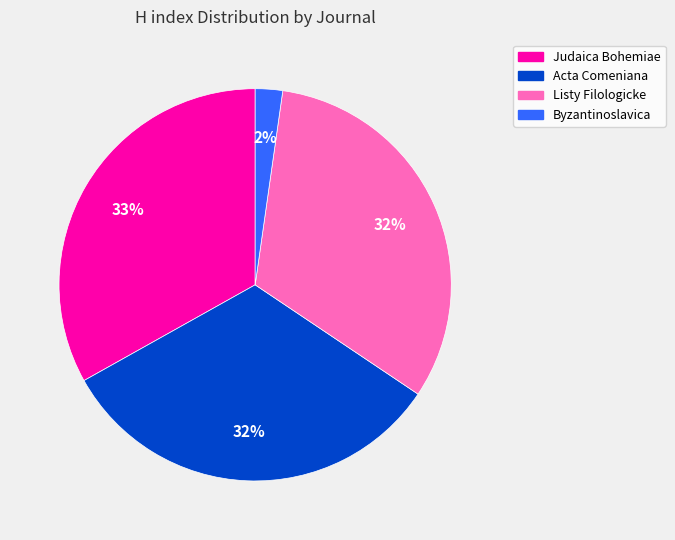

To the nearest percent, what is the difference between the largest and smallest slice percentages?

31%